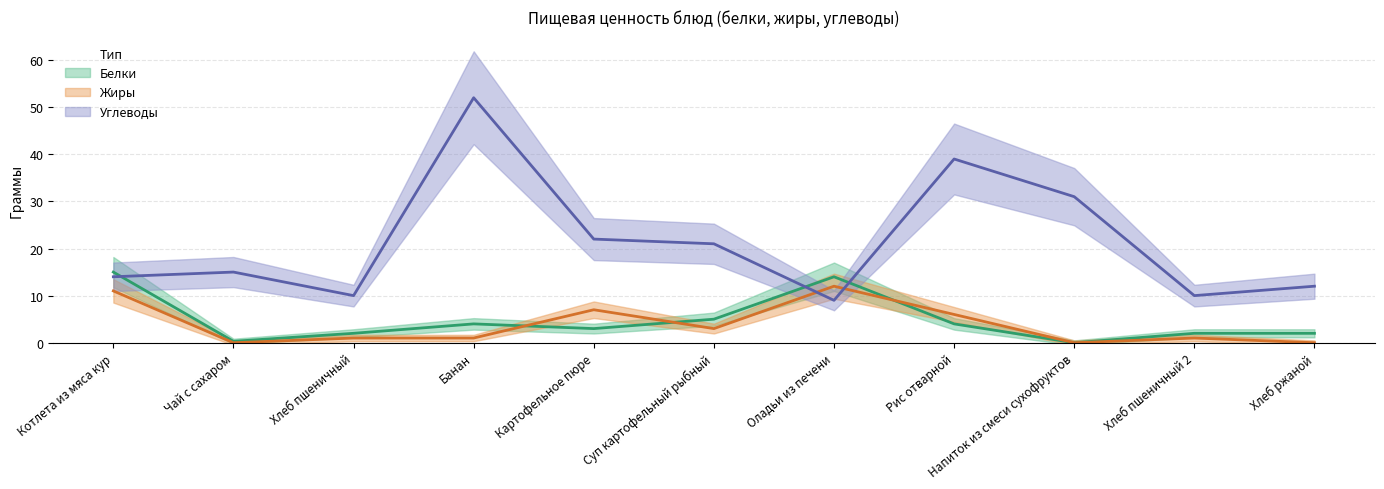

What is the average value of the Углеводы series?

21.4